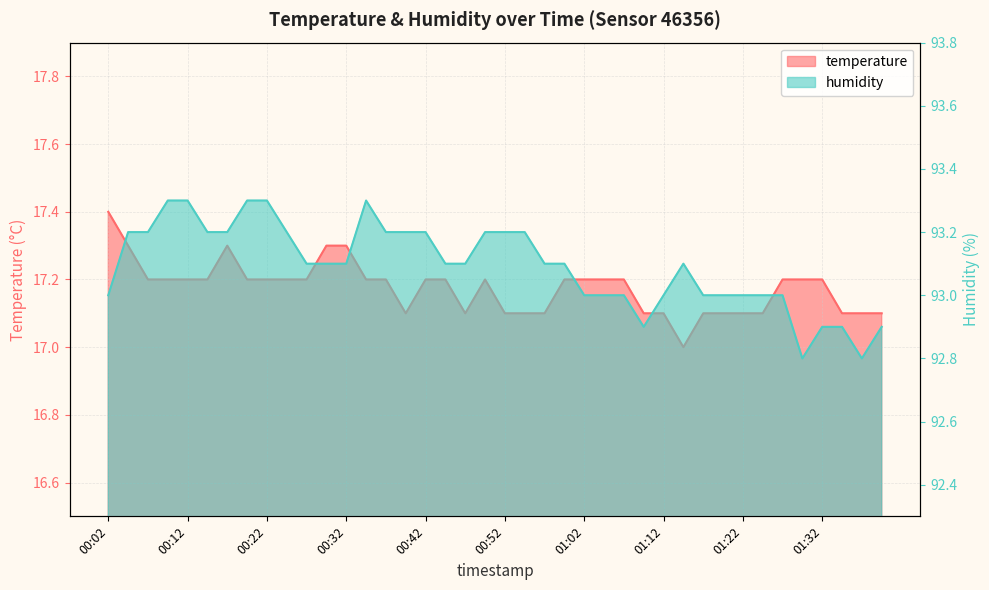

What are all the series names shown in the legend?

temperature, humidity